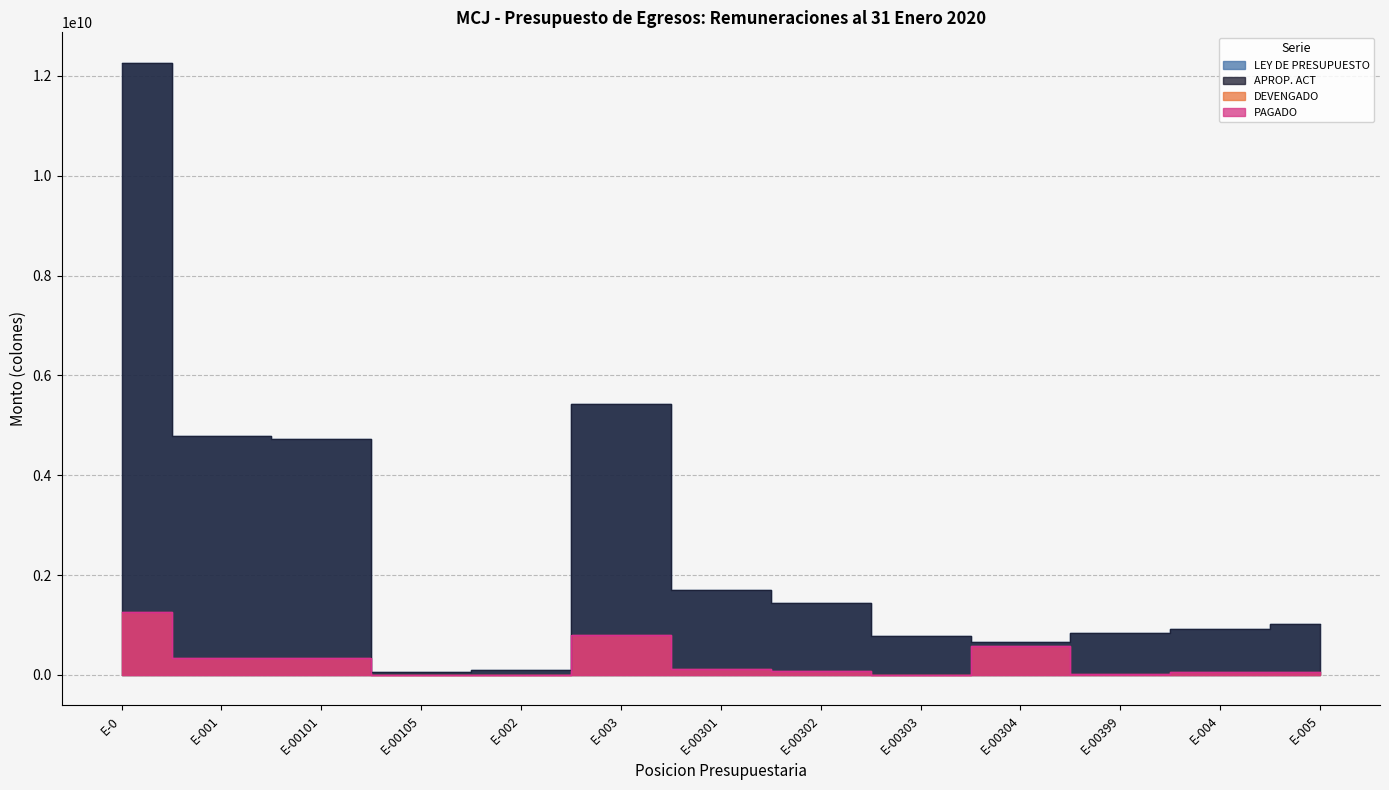

What is the highest value of the DEVENGADO series?

1255471947.2